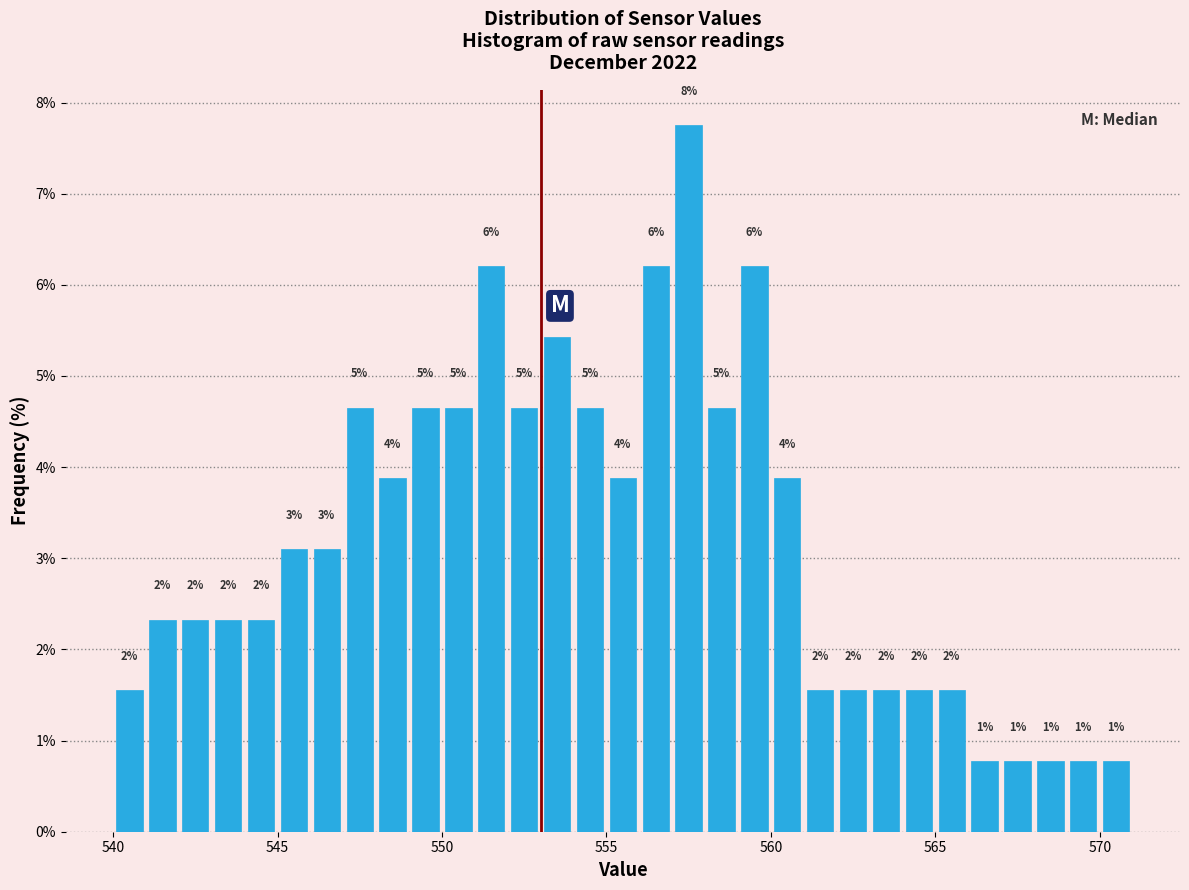

Around what value on the x-axis is the tallest bar? Give the approximate position of its centre, as read against the axis.

557.5